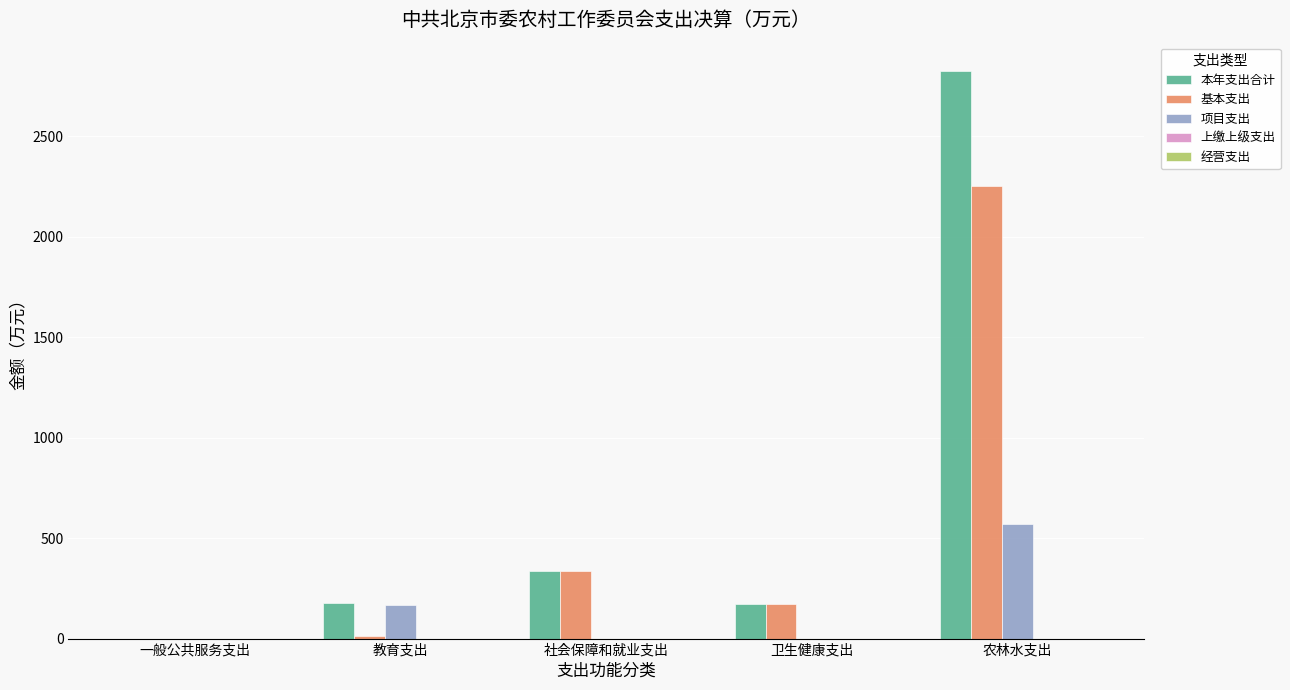

Which series has the largest total across all categories?

本年支出合计